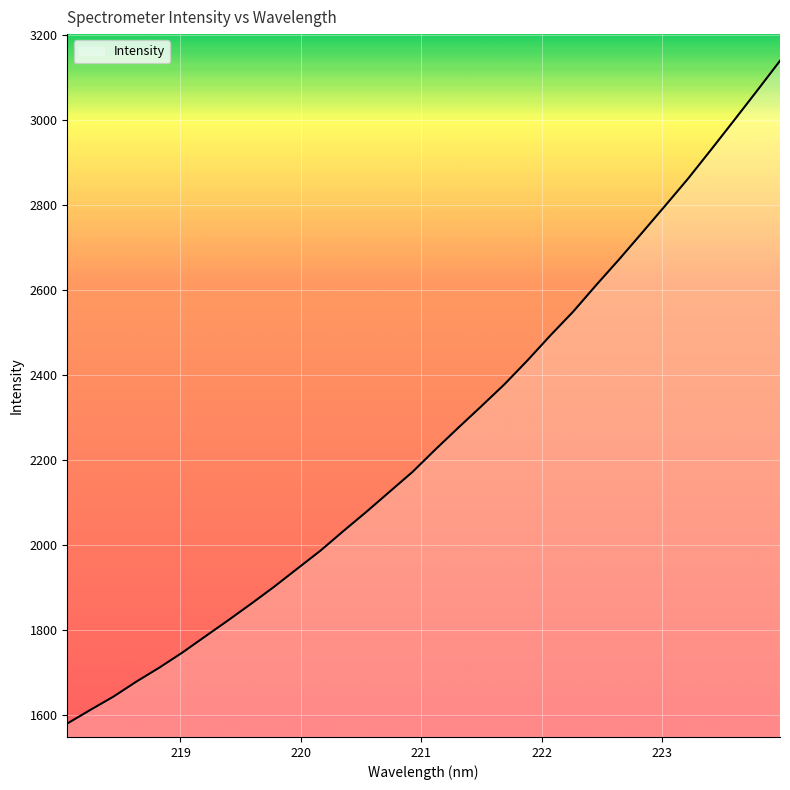

What is the maximum value shown in the chart?

3139.3